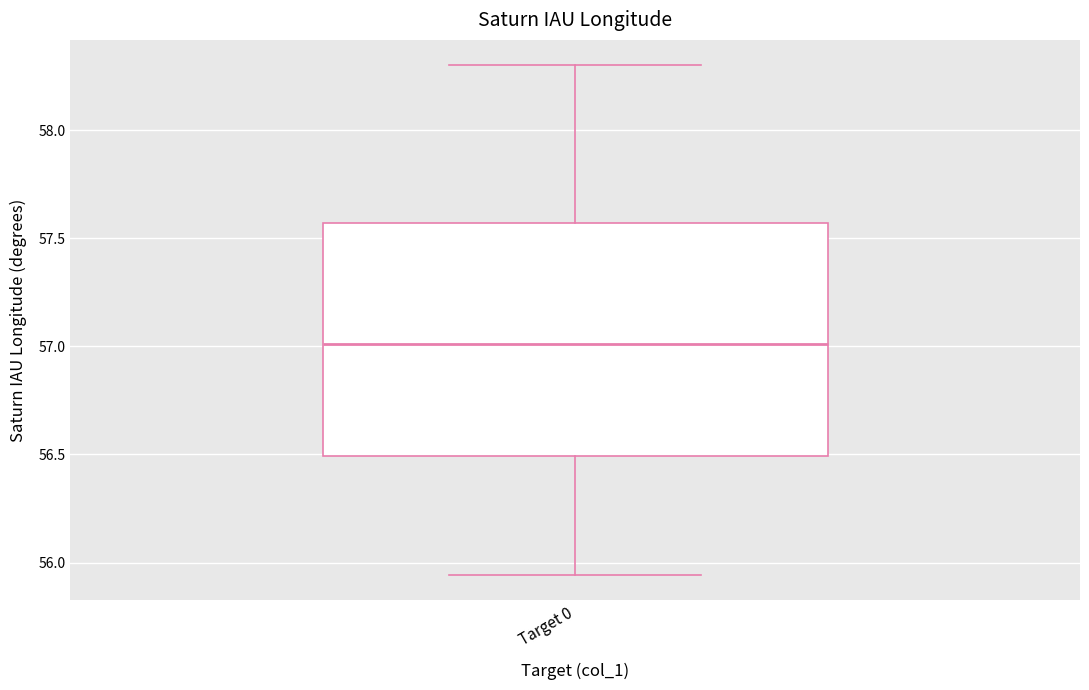

Where is the upper edge of the box for Target 0 on the y-axis? The values are not printed on the chart, so give them approximately, as read against the axis.

57.55